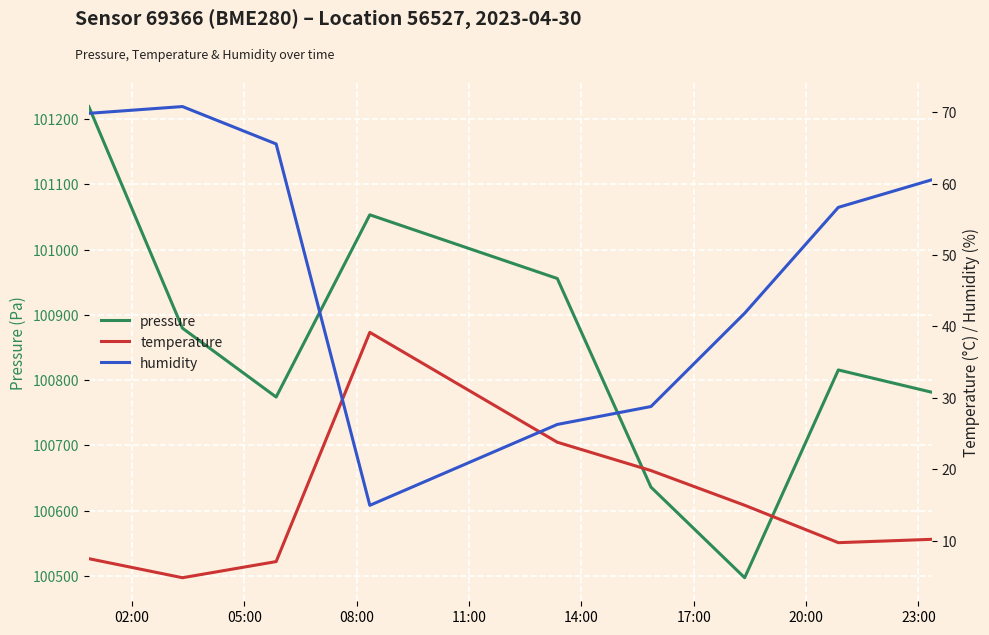

Which series has the widest spread of values?

pressure